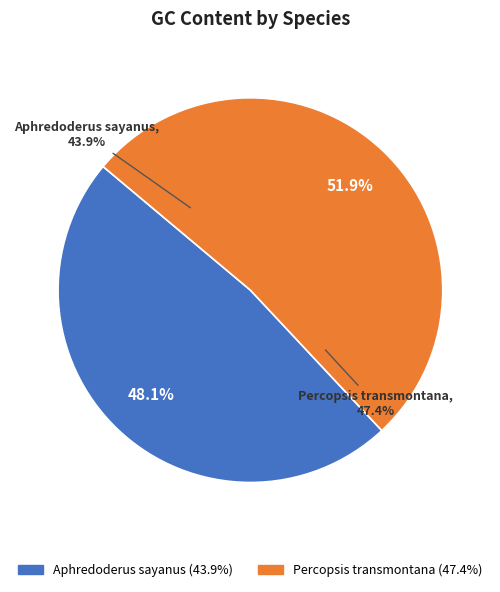

To the nearest percent, what is the average slice percentage?

50%